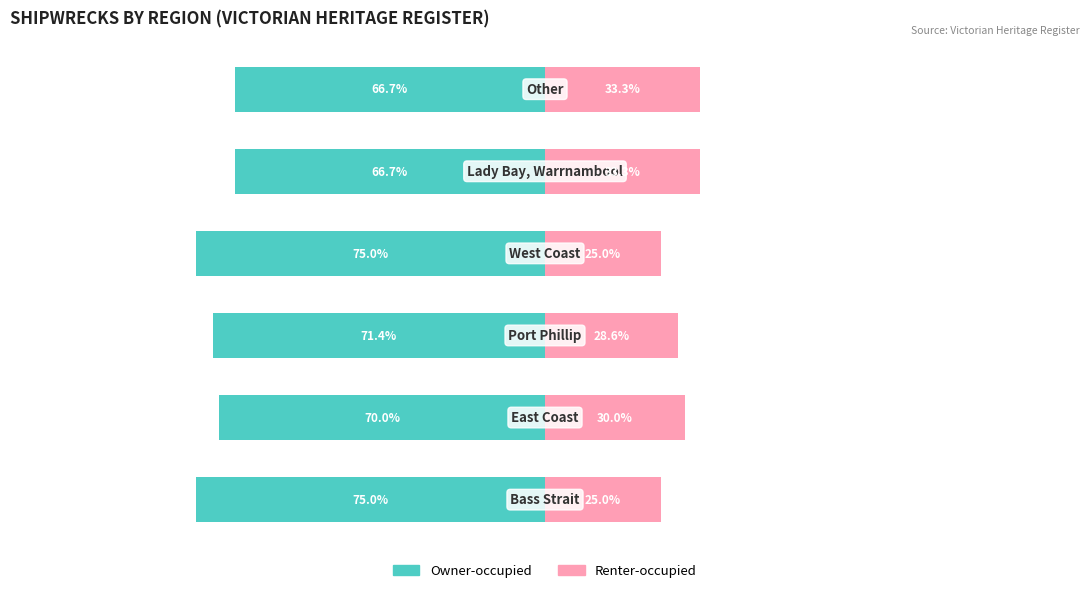

The value of Renter-occupied at 1 is 49.1. True or false?

False